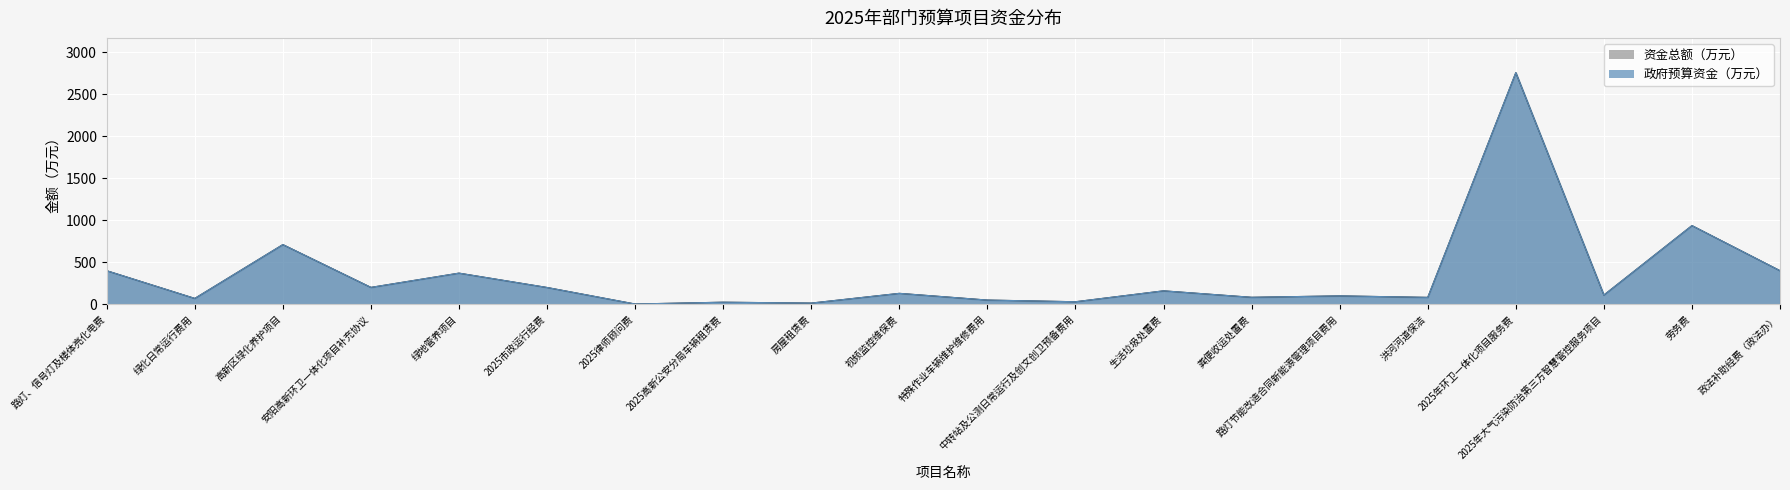

How many lines are shown in the chart?

2